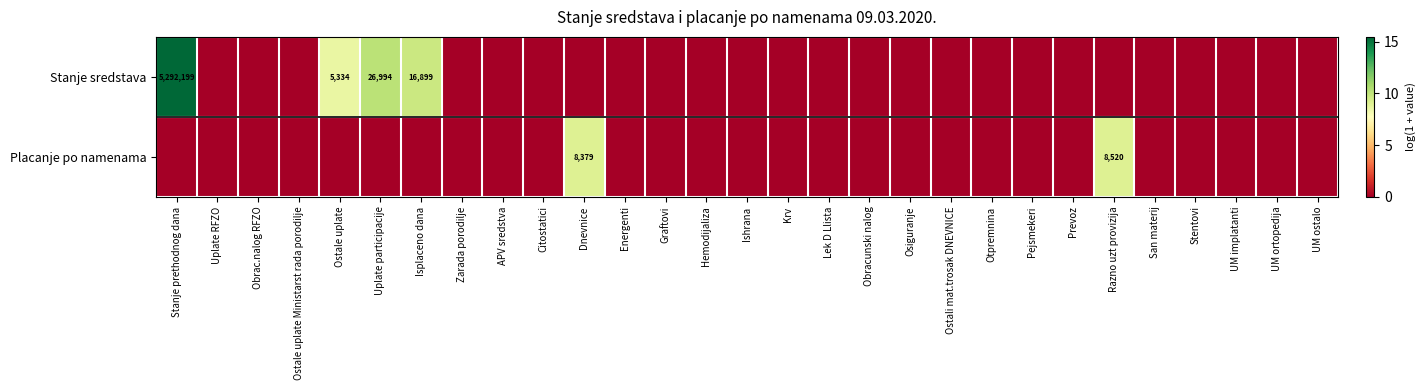

What is the greatest value displayed?

15.5